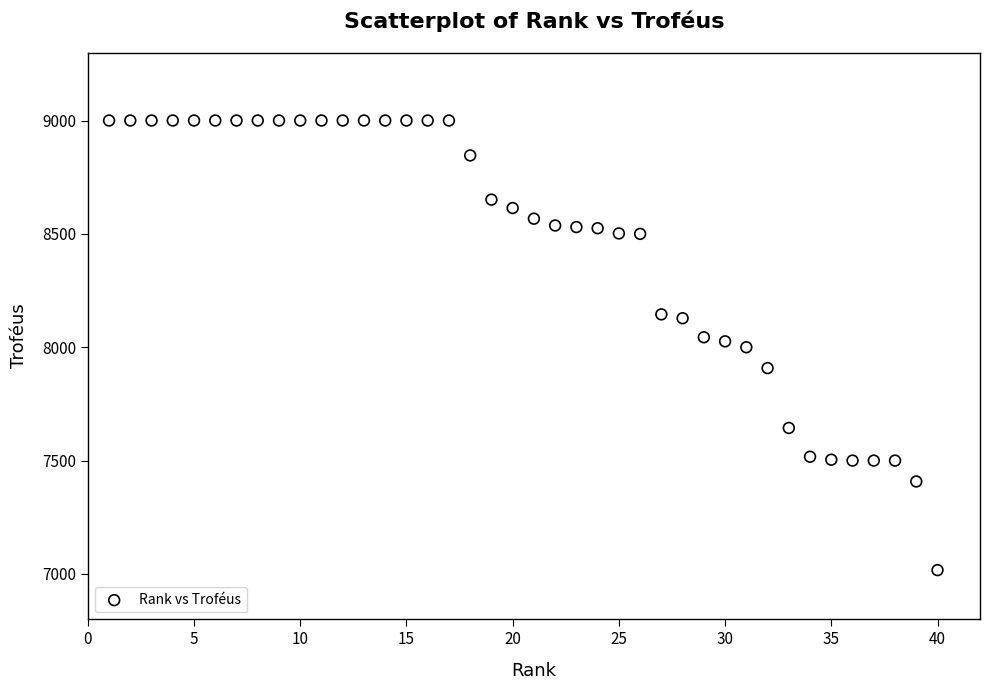

What is the range of Y values (max minus min)?

1983